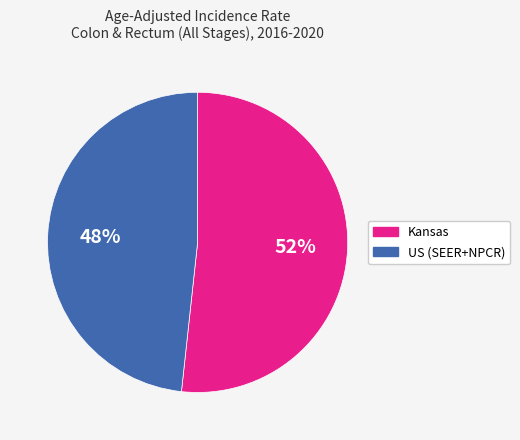

What percentage is the US (SEER+NPCR) slice, to the nearest percent?

48%